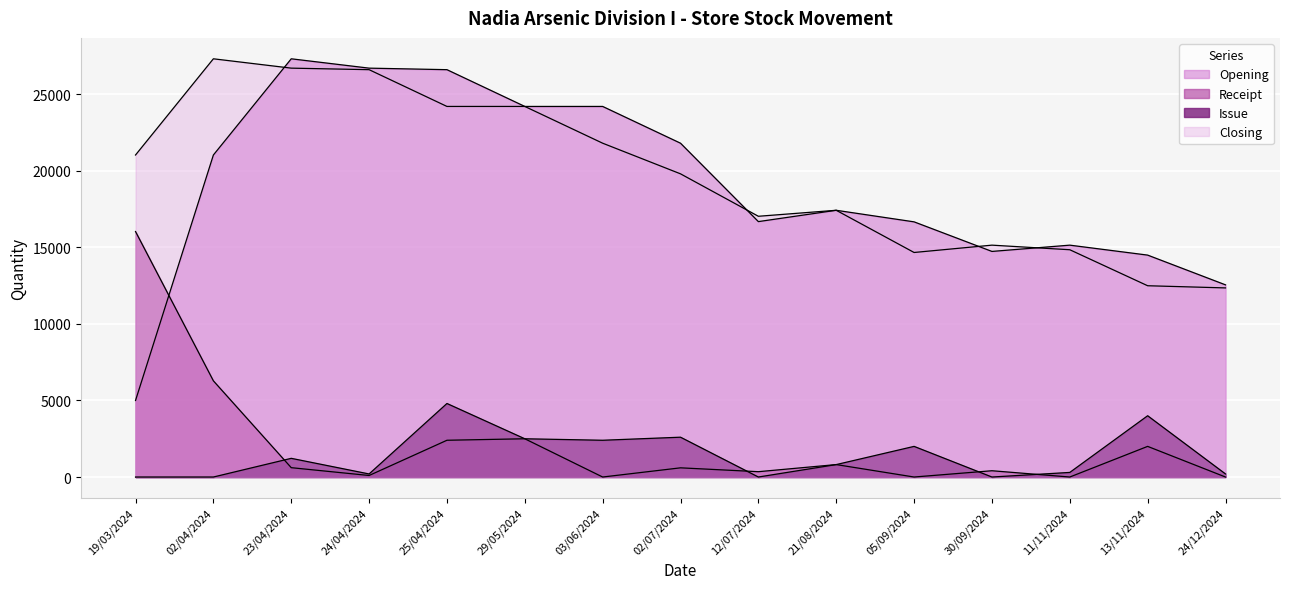

Count the number of data series in this chart.

4